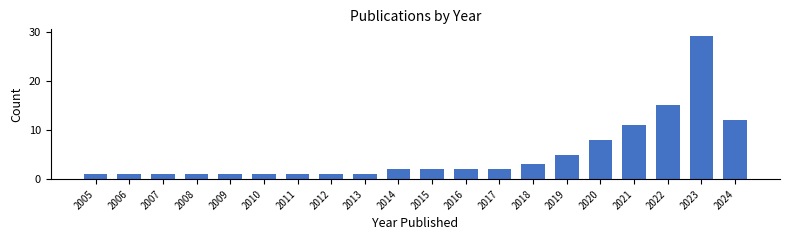

Reading left to right, extract all data points from this chart.

2005=1	2006=1	2007=1	2008=1	2009=1	2010=1	2011=1	2012=1	2013=1	2014=2	2015=2	2016=2	2017=2	2018=3	2019=5	2020=8	2021=11	2022=15	2023=29	2024=12